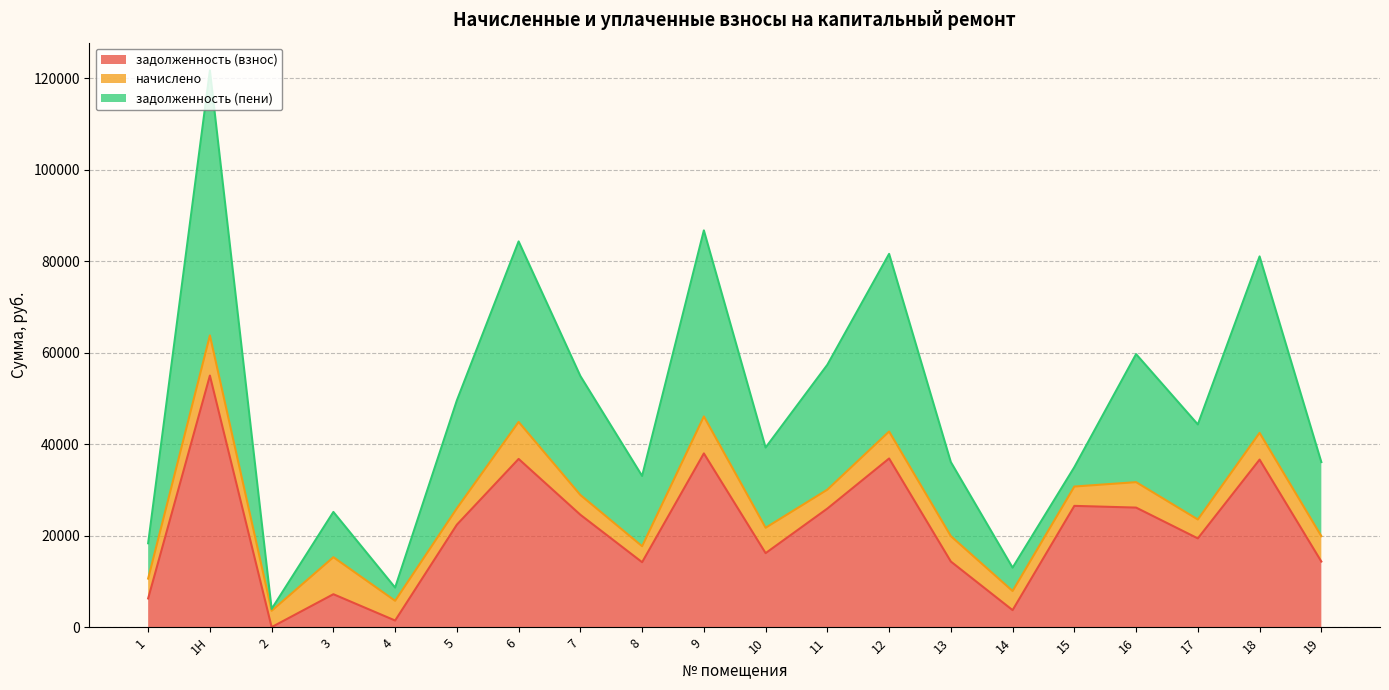

At which category does задолженность (пени) reach its first local peak?

1Н